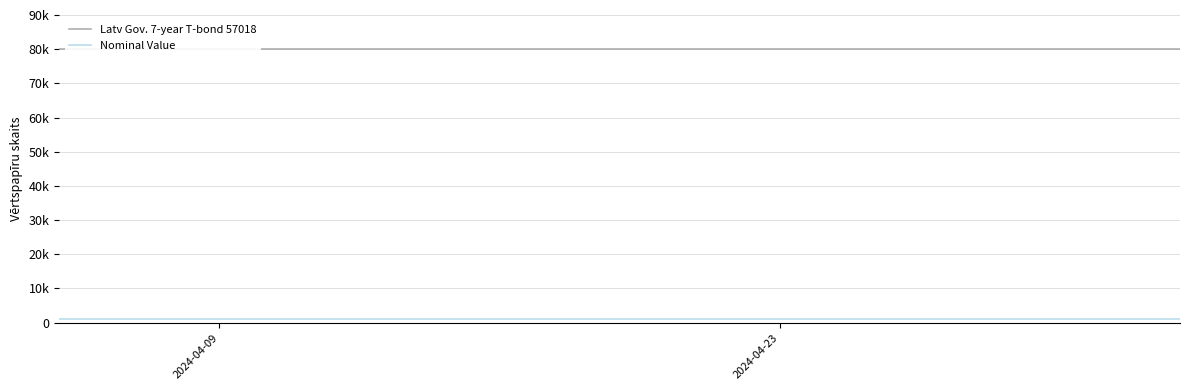

What is the value of the Nominal Value point at the 5th from the left?

1000